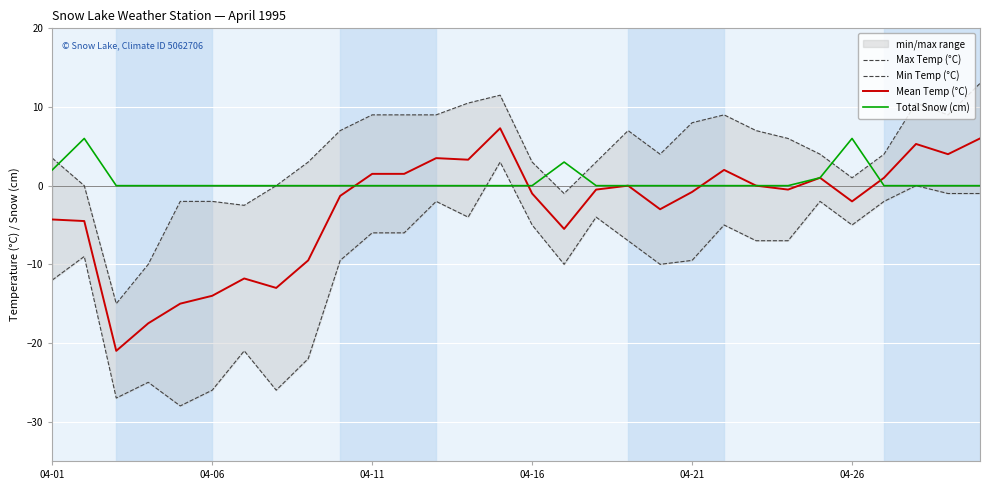

What is the highest value of the Total Snow (cm) series?

6.0